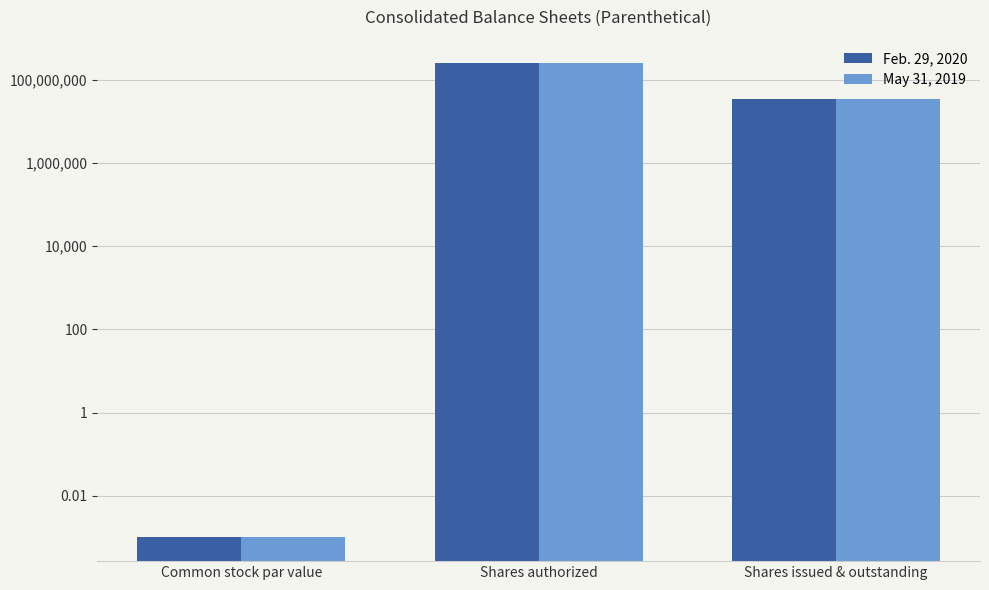

What is the sum of all May 31, 2019 values?

284500000.0